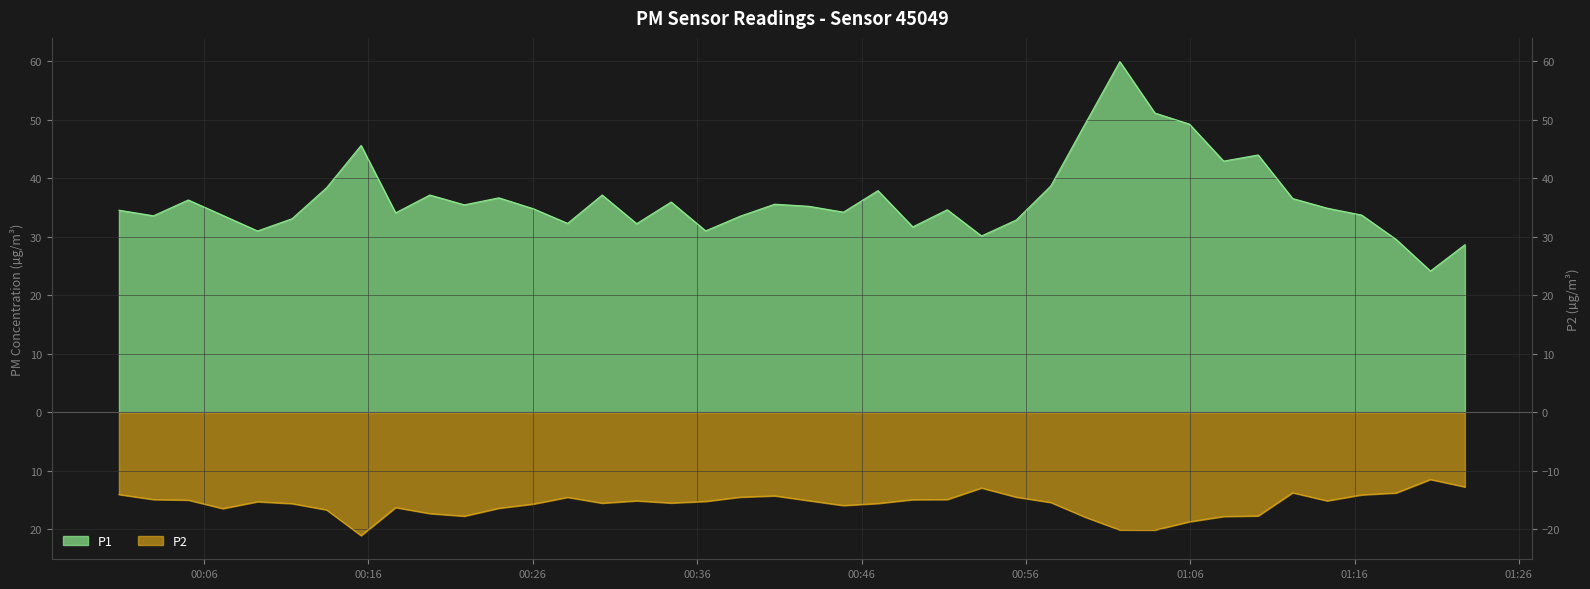

What are all the series names shown in the legend?

P1, P2